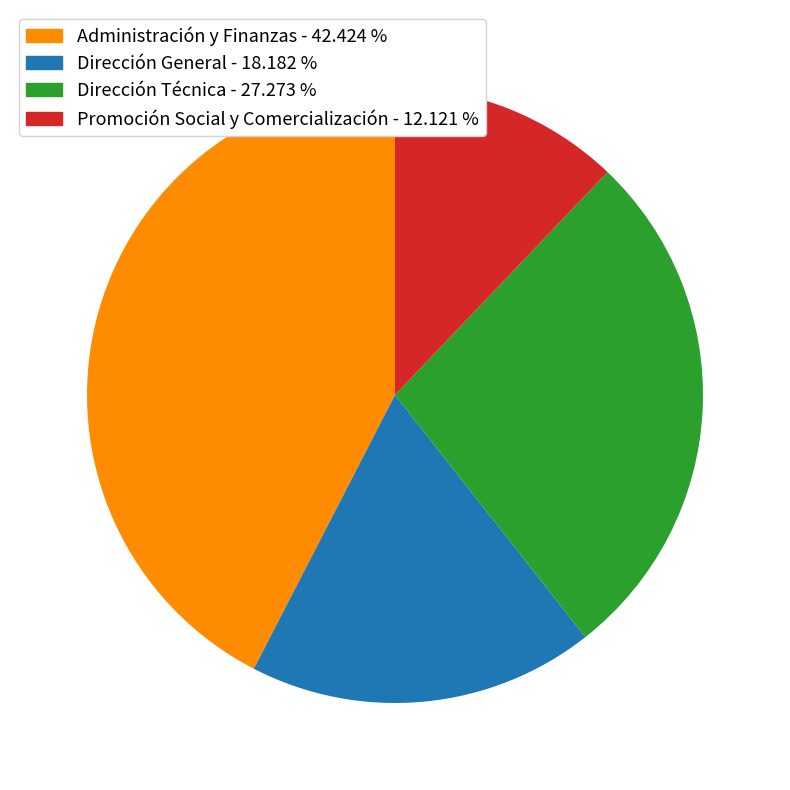

Does any single category account for the majority?

No